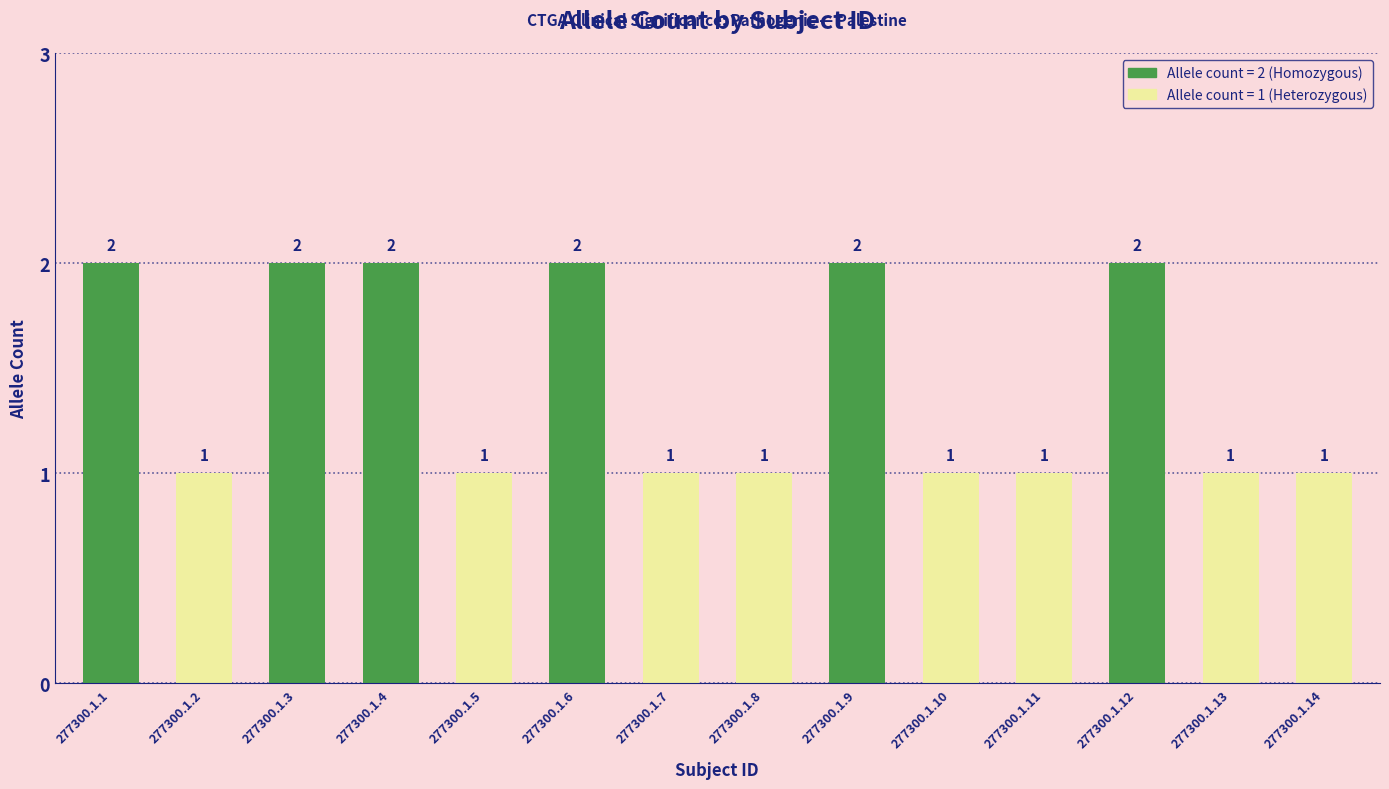

Count the values in the range 1 to 2.

14